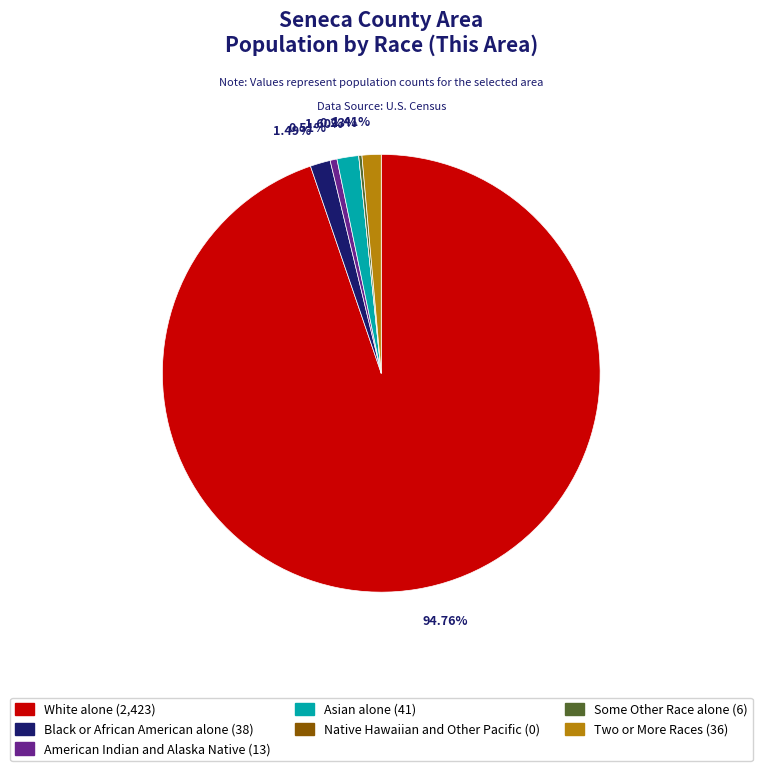

To the nearest percent, what portion does American Indian and Alaska Native represent?

1%